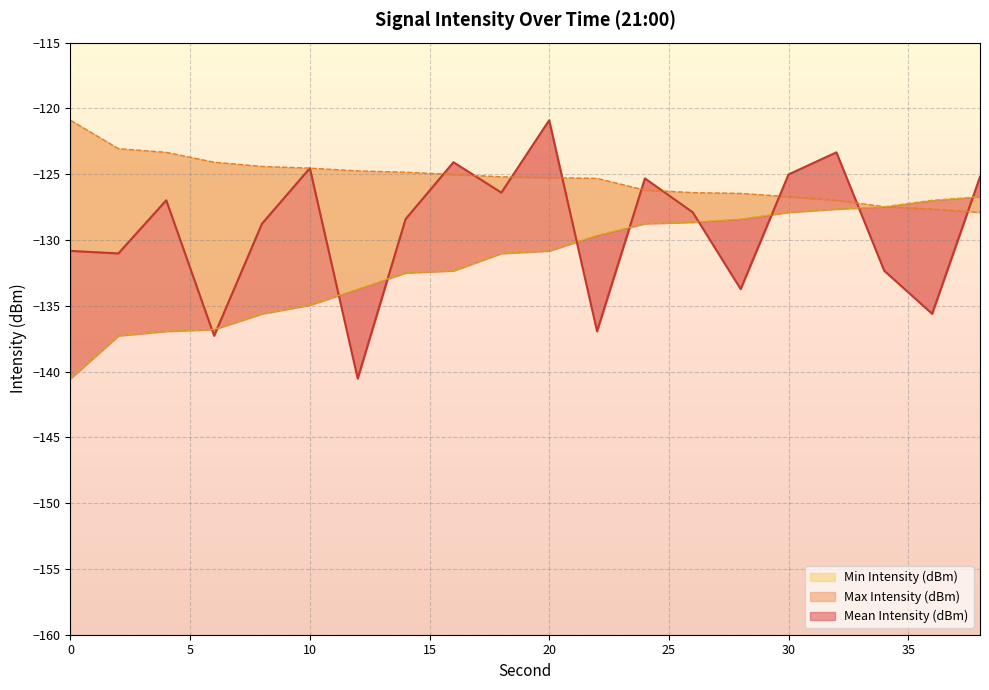

True or false: Max Intensity (dBm) has more than 2 points higher than both neighbors.

False